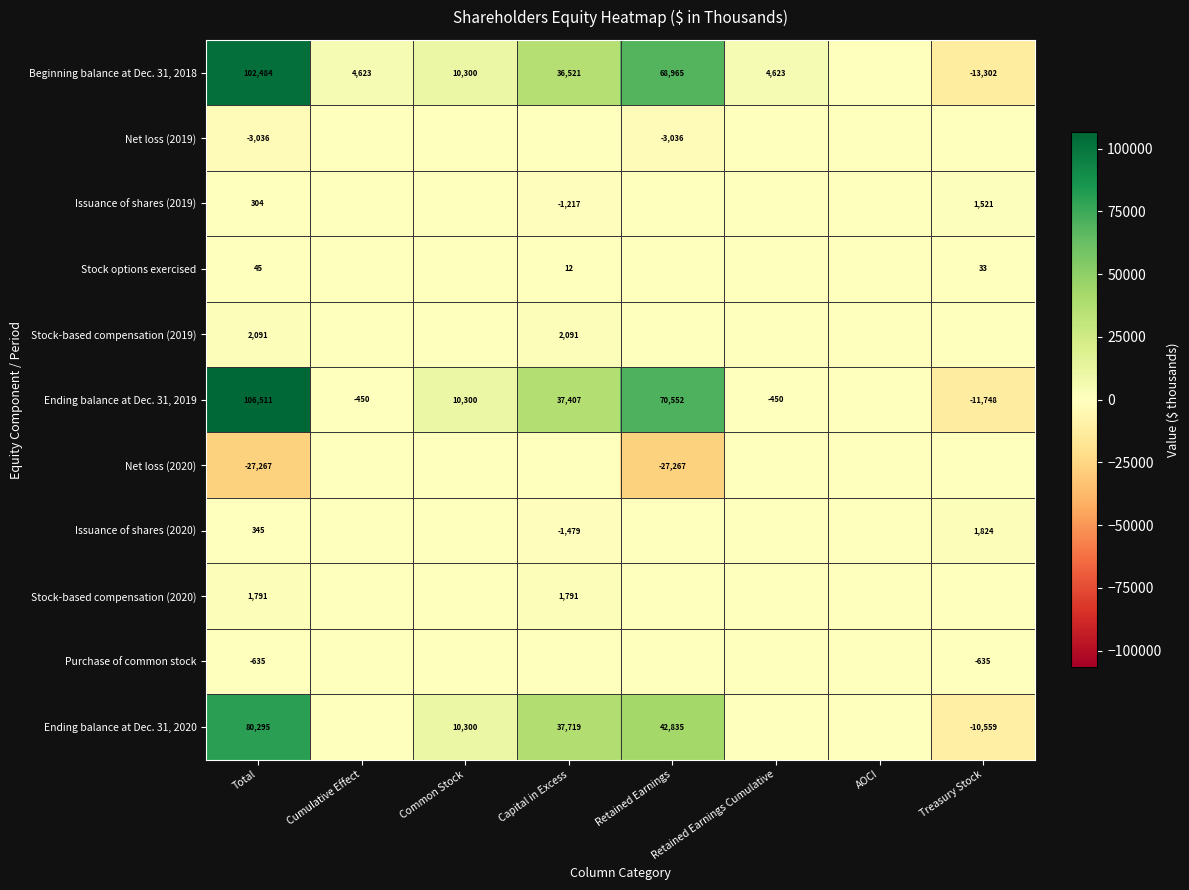

At Total, list the series in order from largest to smallest.

Ending balance at Dec. 31, 2019, Beginning balance at Dec. 31, 2018, Ending balance at Dec. 31, 2020, Stock-based compensation (2019), Stock-based compensation (2020), Issuance of shares (2020), Issuance of shares (2019), Stock options exercised, Purchase of common stock, Net loss (2019), Net loss (2020)